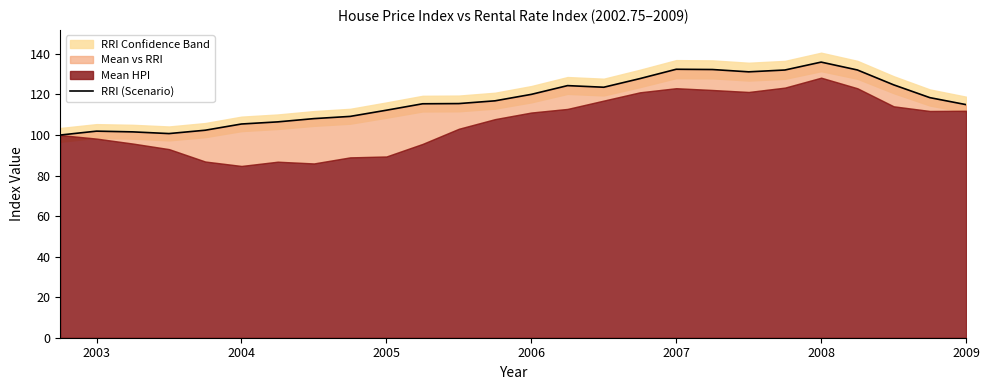

What is the smallest value displayed?

100.0